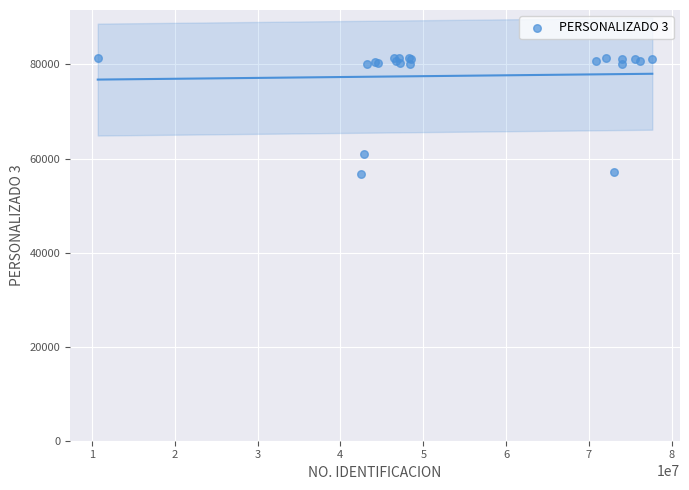

What Y value in the scatter plot is closest to 69051?

60919